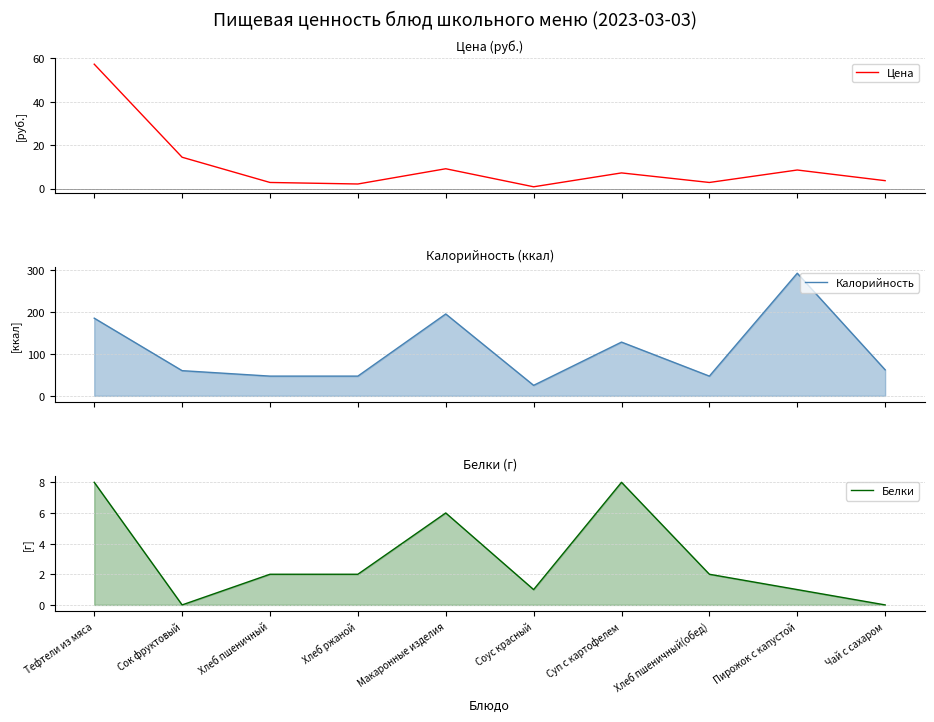

True or false: Цена and Калорийность cross at least once.

False